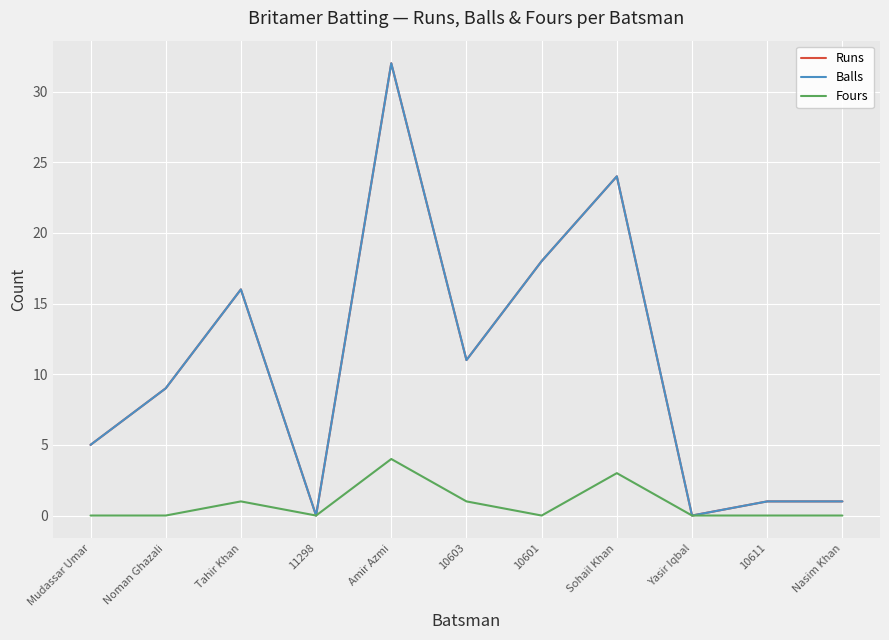

Which category has the lowest value in the Runs series?

11298